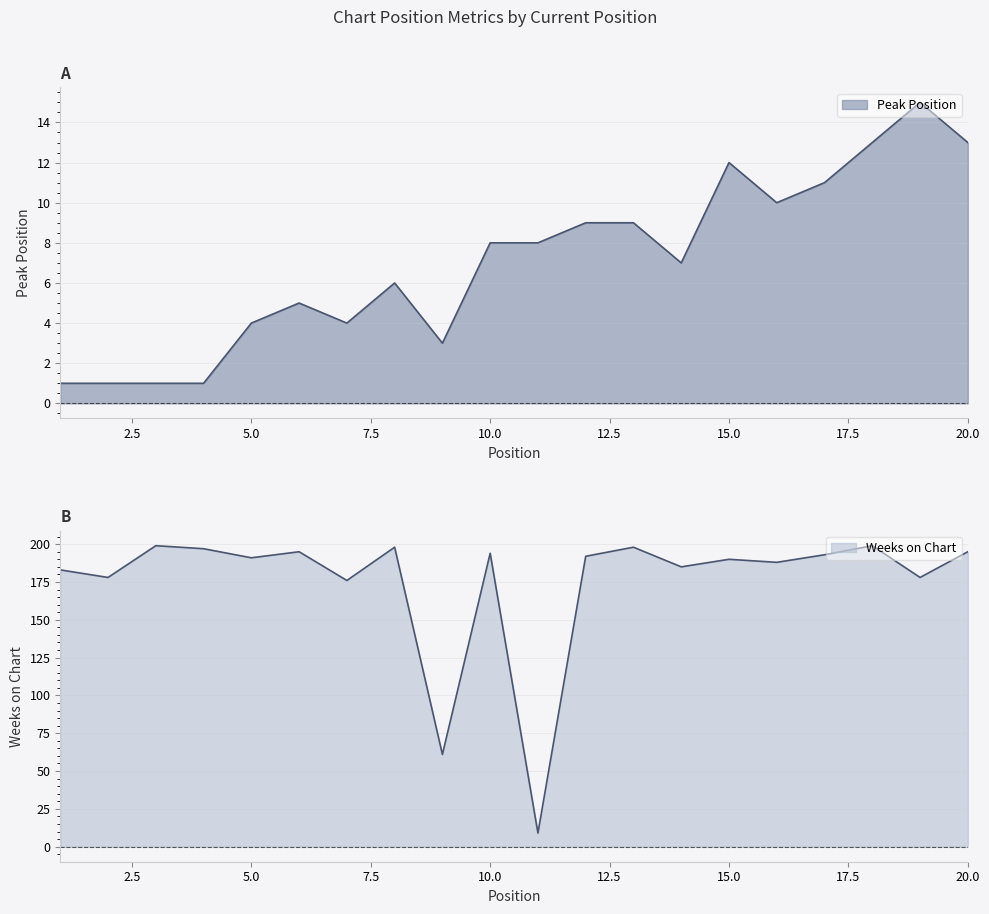

At how many categories does at least one series exceed 12?

19